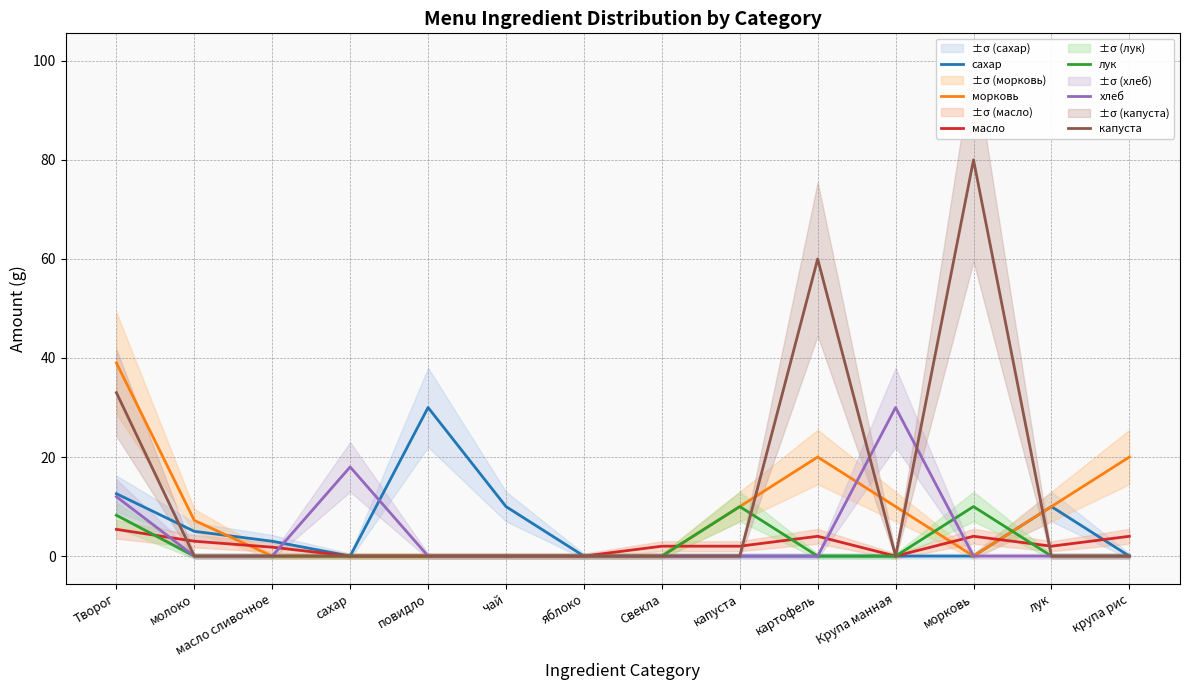

Reading left to right, what are all the values shown in this chart?

сахар: 12.6	5.0	3.0	0.0	30.0	10.0	0.0	0.0	0.0	0.0	0.0	0.0	10.0	0.0
морковь: 39.0	7.2	0.0	0.0	0.0	0.0	0.0	0.0	10.0	20.0	10.0	0.0	10.0	20.0
масло: 5.4	3.0	1.8	0.0	0.0	0.0	0.0	2.0	2.0	4.0	0.0	4.0	2.0	4.0
лук: 8.2	0.0	0.0	0.0	0.0	0.0	0.0	0.0	10.0	0.0	0.0	10.0	0.0	0.0
хлеб: 12.0	0.0	0.0	18.0	0.0	0.0	0.0	0.0	0.0	0.0	30.0	0.0	0.0	0.0
капуста: 33.0	0.0	0.0	0.0	0.0	0.0	0.0	0.0	0.0	60.0	0.0	80.0	0.0	0.0